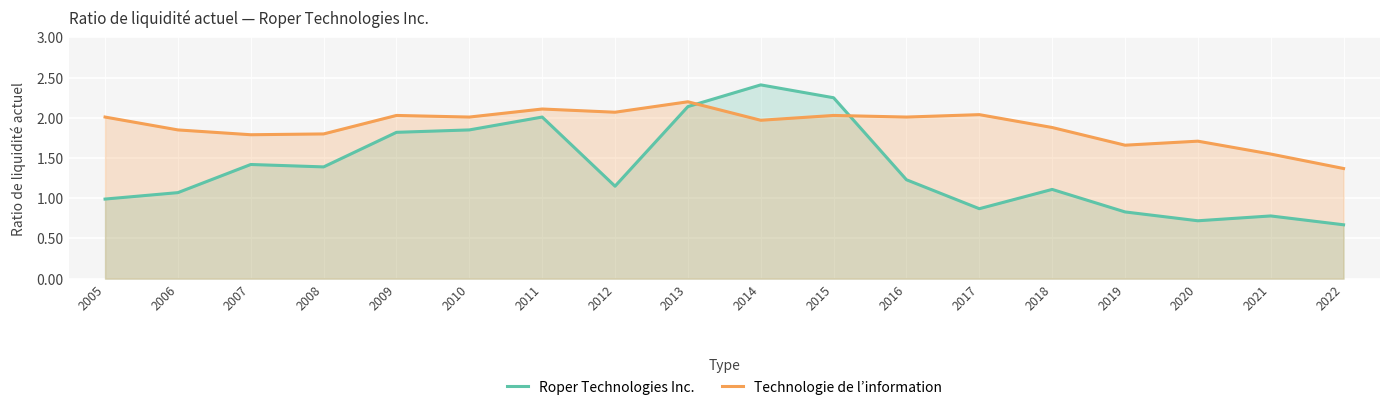

Rank the series at 2007 from highest to lowest value.

Technologie de l’information, Roper Technologies Inc.